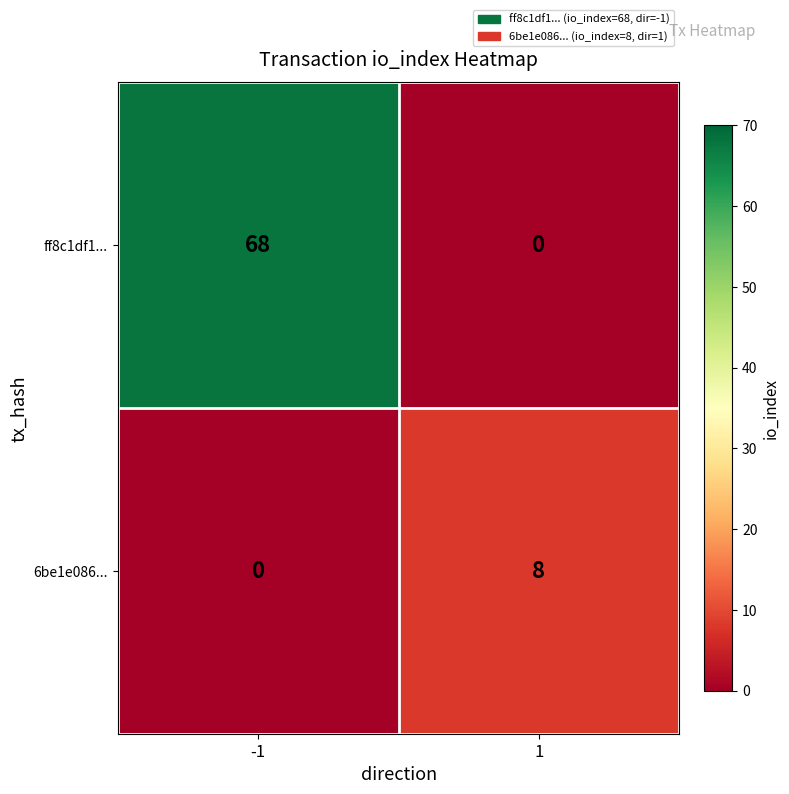

Which series has the largest range (max minus min)?

ff8c1df1...